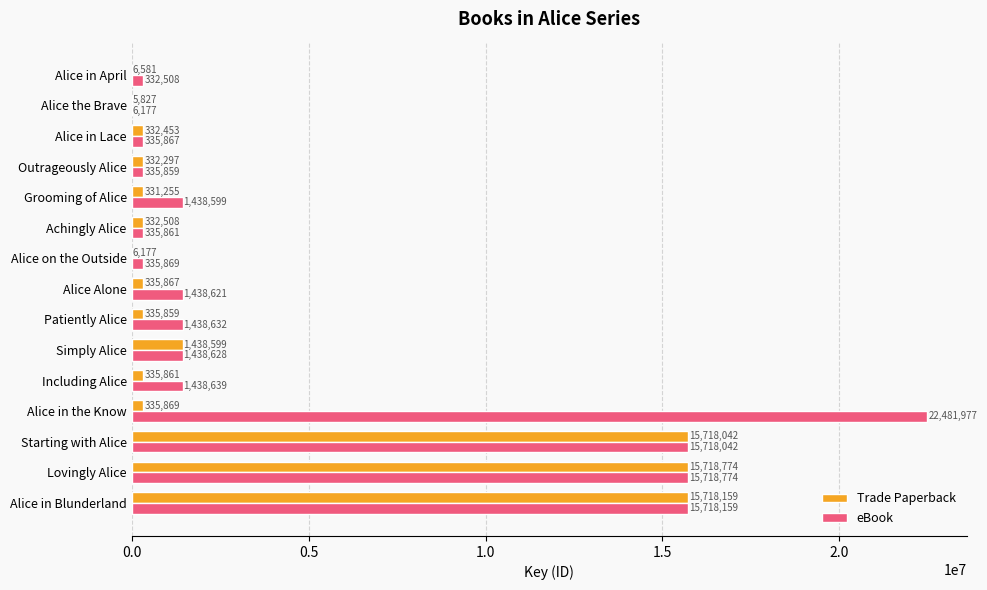

The Trade Paperback series shows 5827 at Alice the Brave. True or false?

True